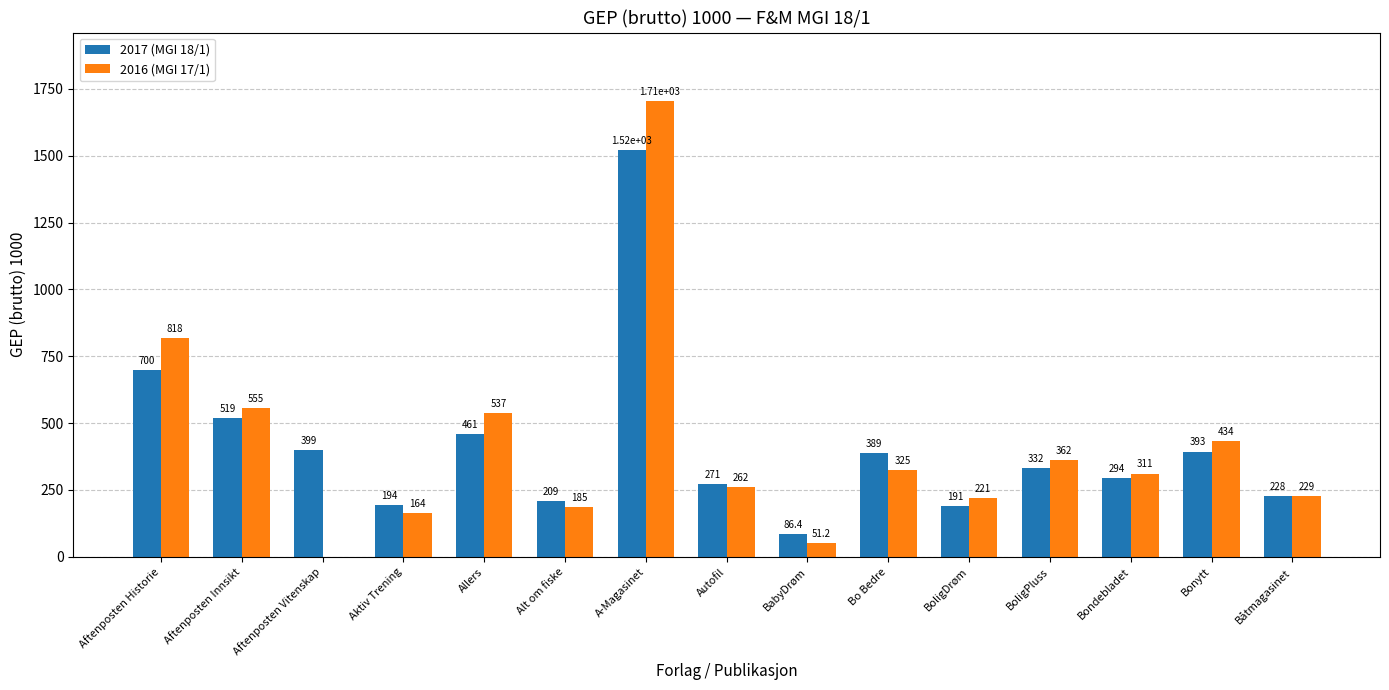

What is the approximate value of 2017 (MGI 18/1) at Aftenposten Historie?

699.8